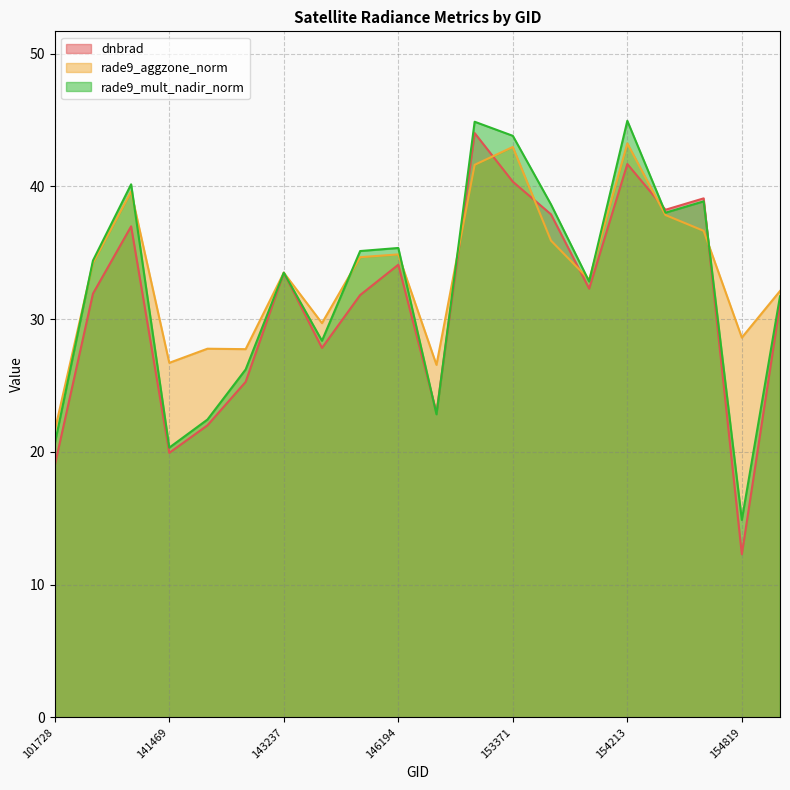

What is the difference between the highest and lowest values at 154406?

0.4